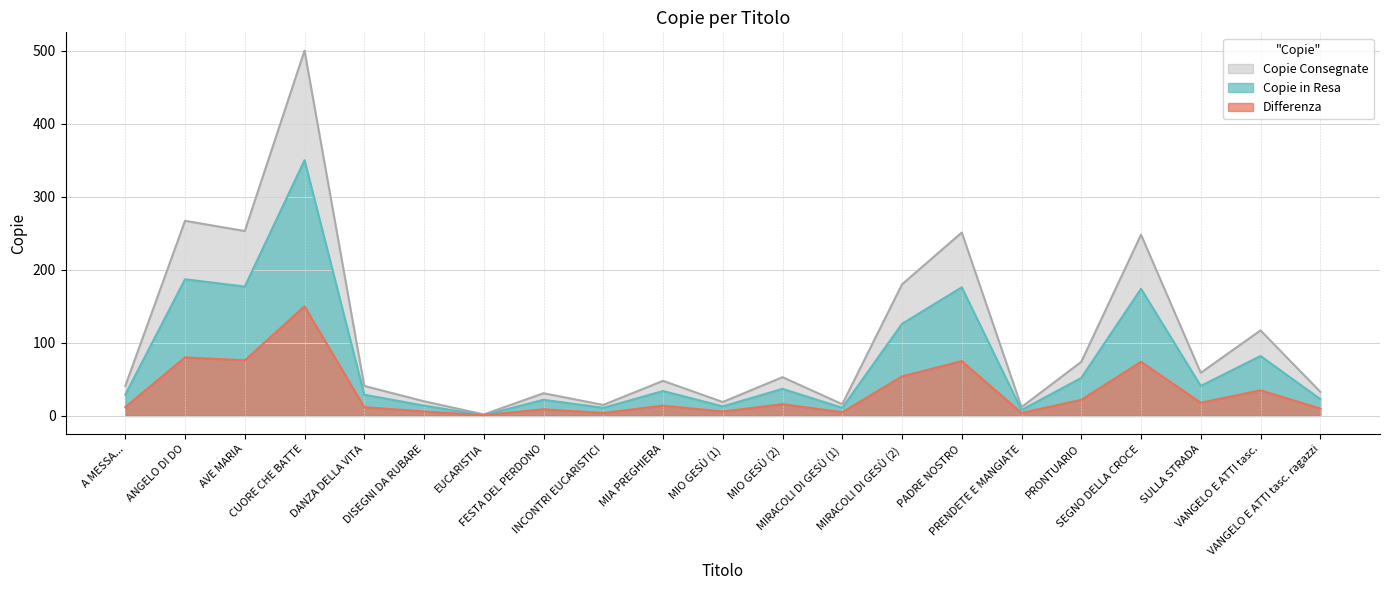

At how many categories does at least one series exceed 207?

5